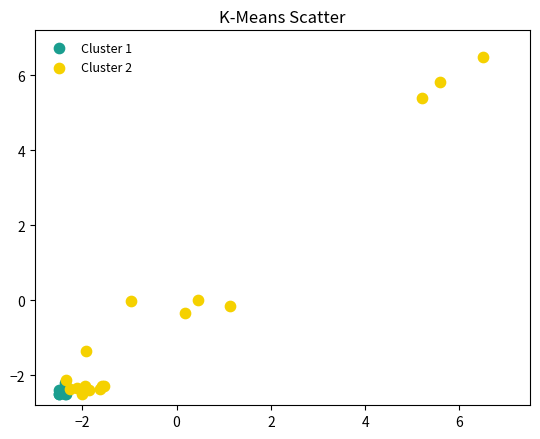

Which series reaches the maximum Y coordinate?

Cluster 2